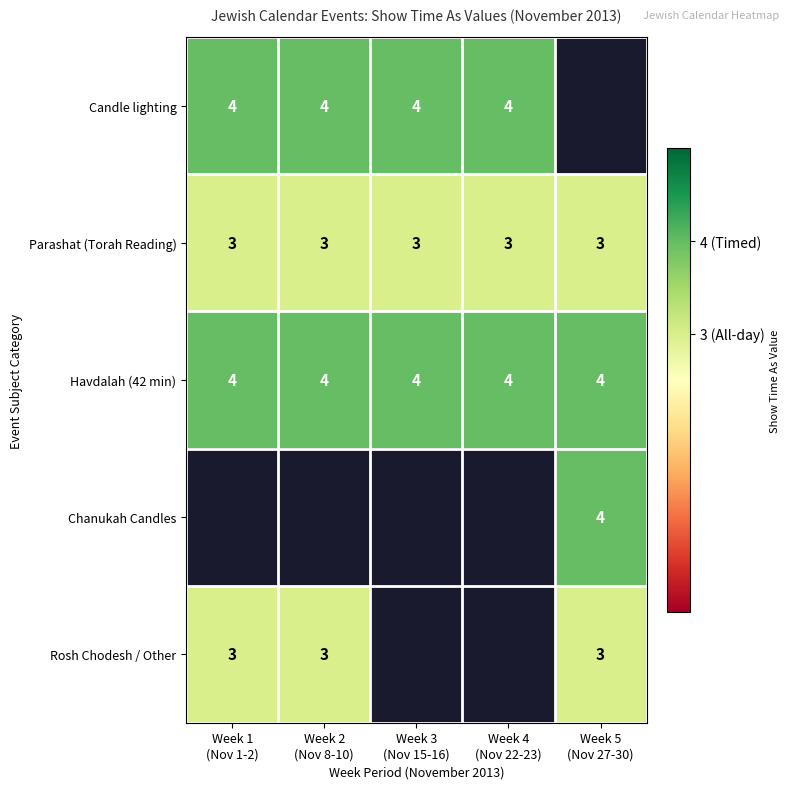

What is the minimum value for Havdalah (42 min)?

4